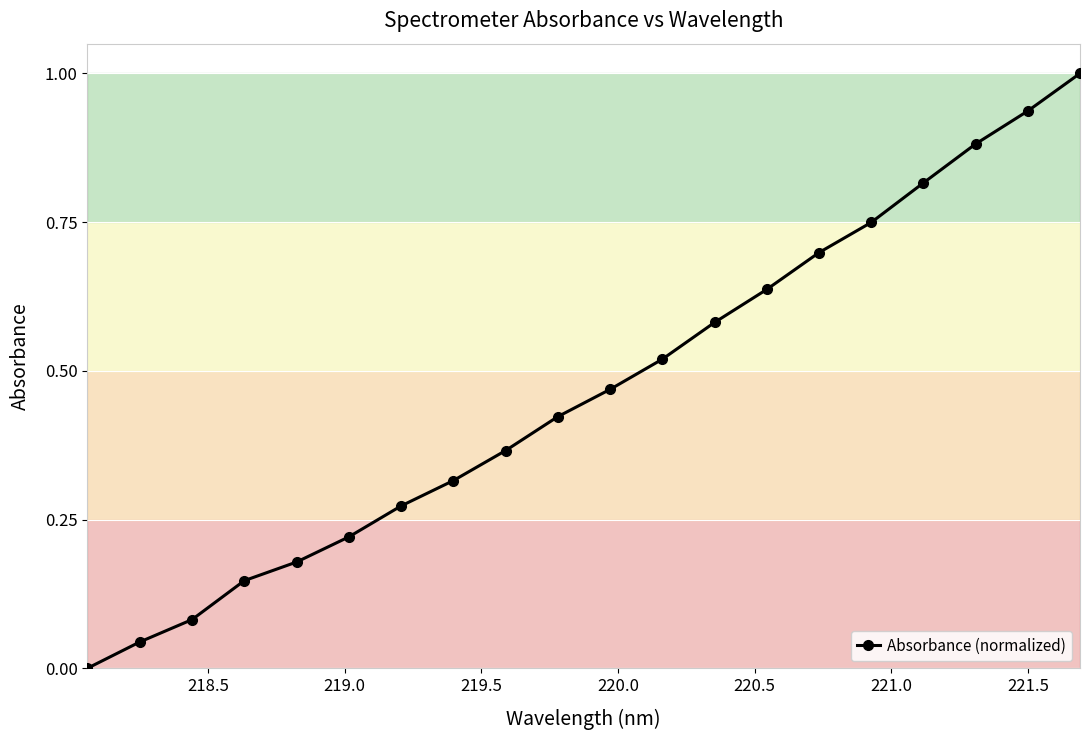

What is the difference between the maximum and minimum values?

1.0